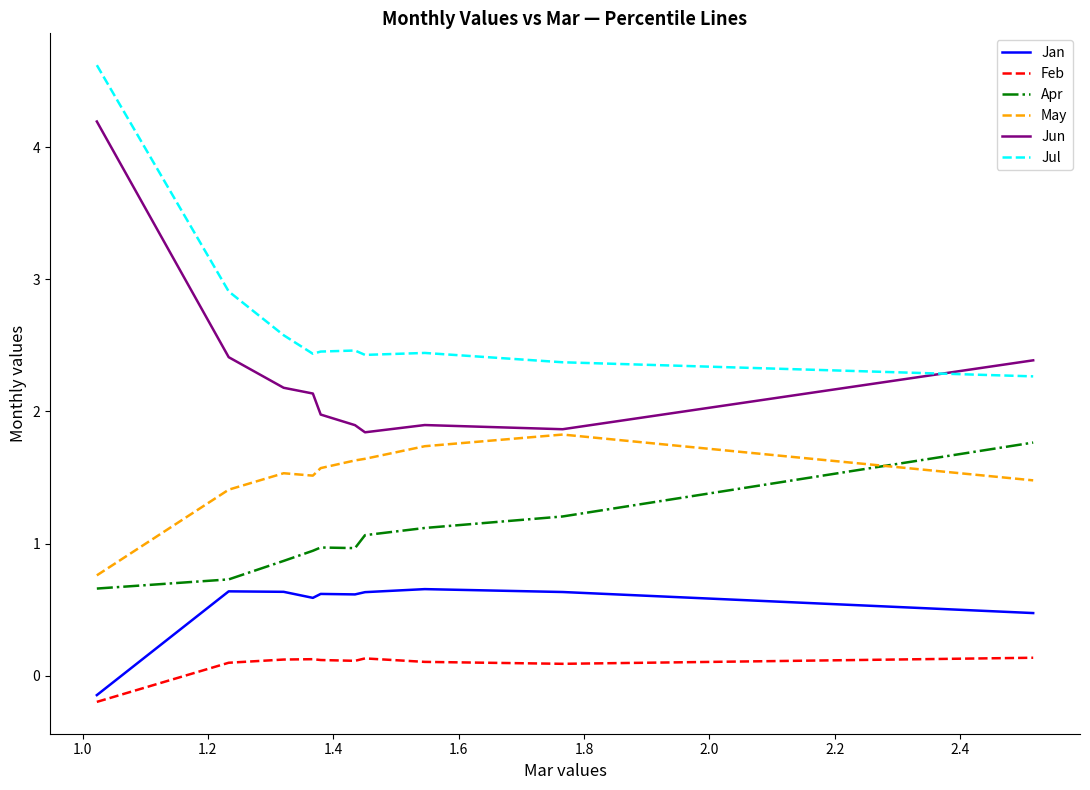

Which series has the largest total across all categories?

Jul